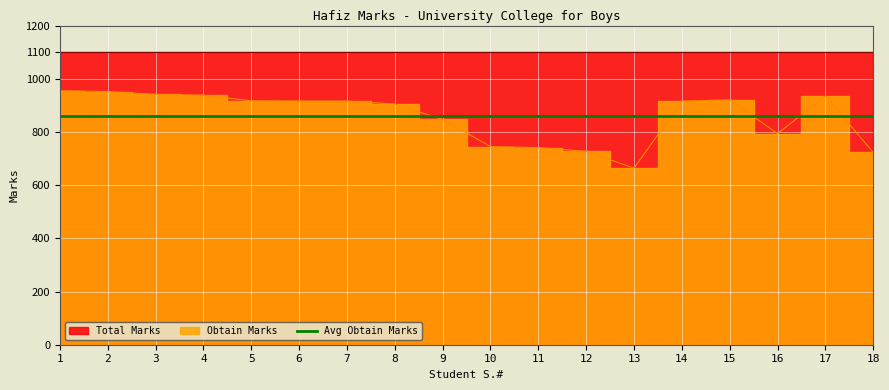

Where is the first local maximum?

15